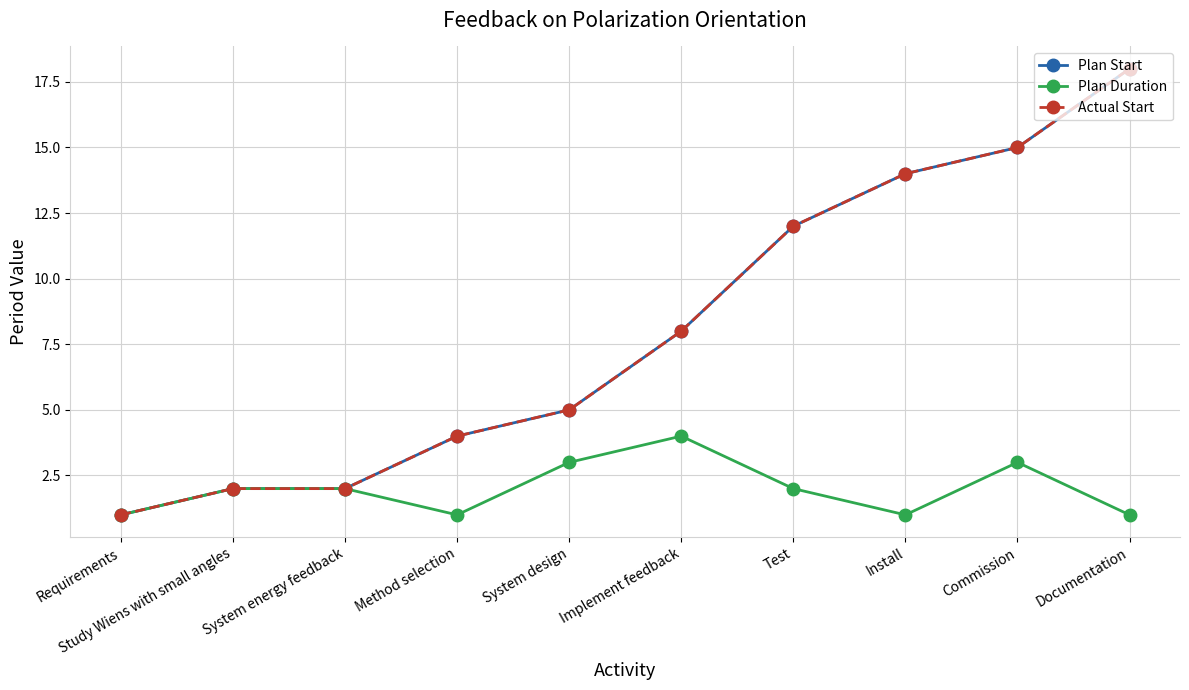

What is the total value across all series at Commission?

33